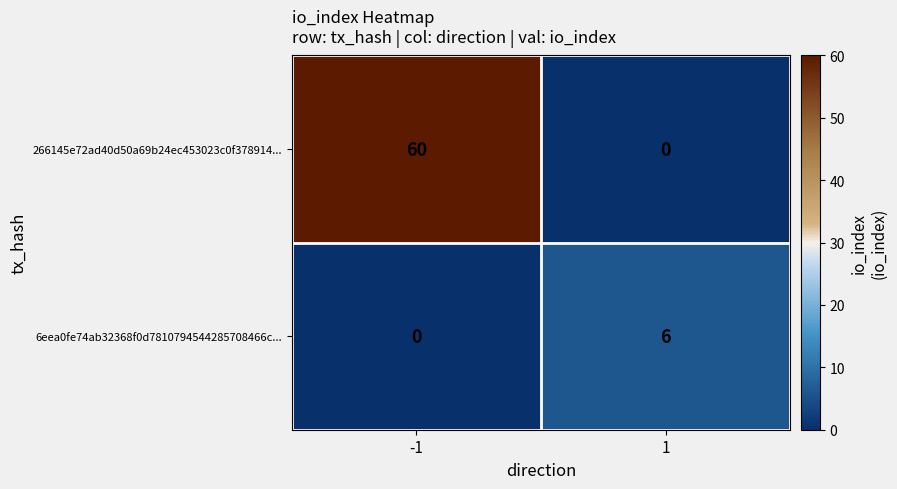

What is the greatest value displayed?

60